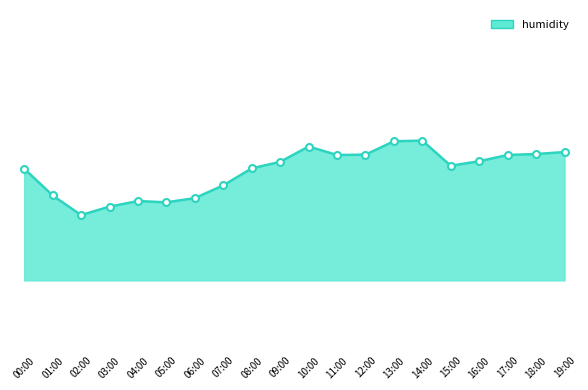

Which has a higher value, 19:00 or 02:00?

19:00